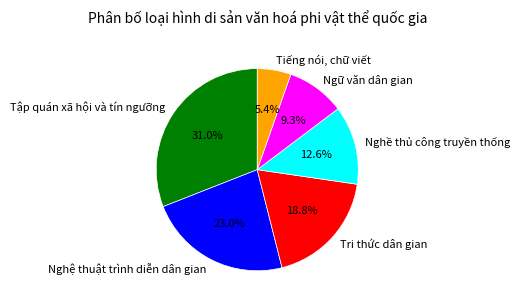

How many segments does this pie chart have?

6